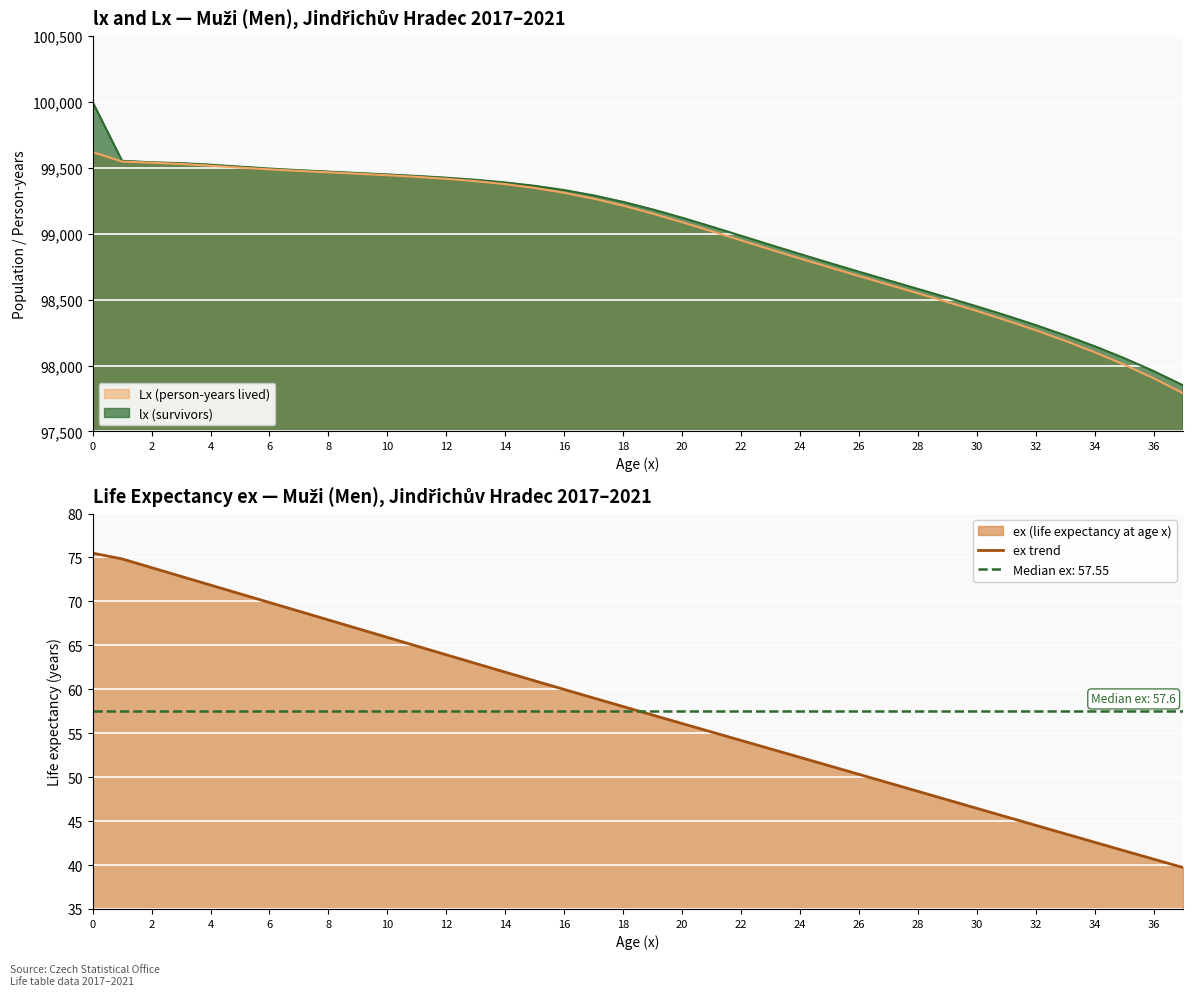

The value of ex trend at 30 is 46.5. True or false?

True